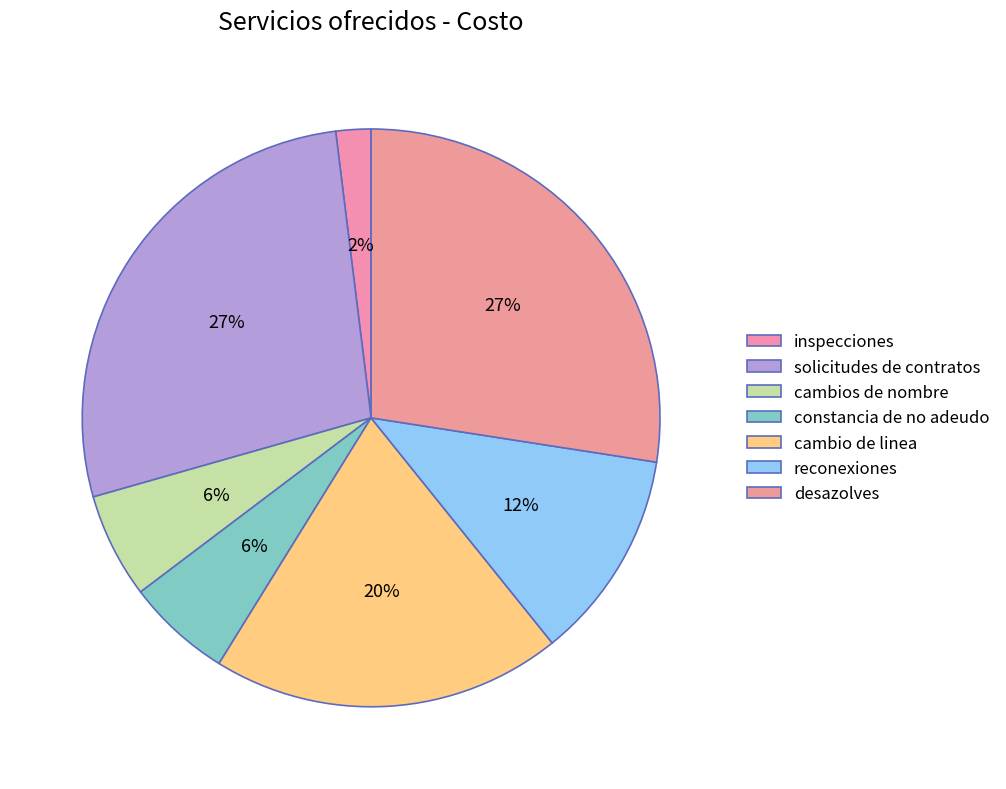

The desazolves slice represents 27% of the pie. True or false?

True